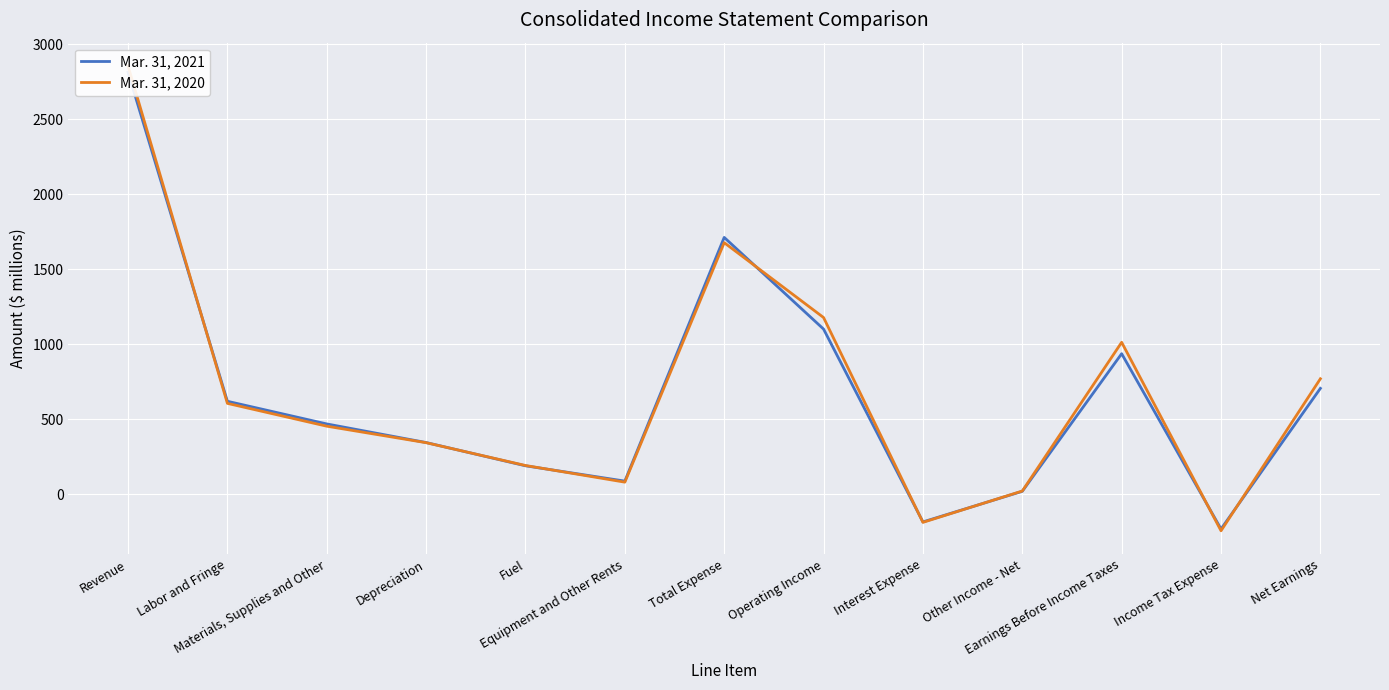

What are all the series names shown in the legend?

Mar. 31, 2021, Mar. 31, 2020